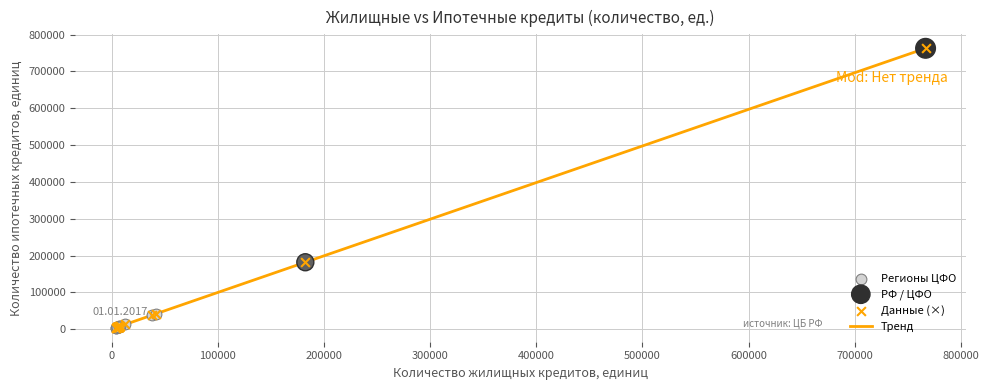

What is the difference between the maximum and minimum values?

759305